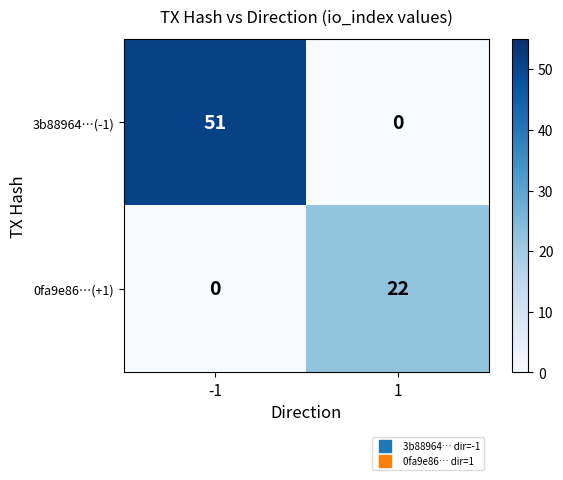

At which category is the sum across all series the highest?

-1